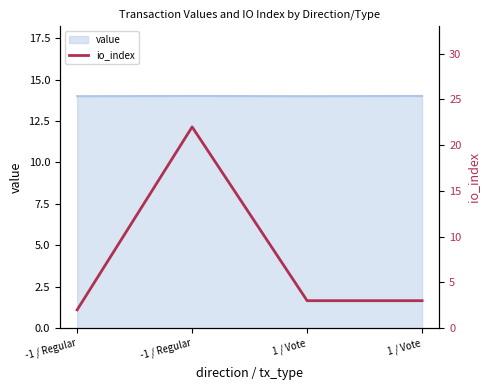

True or false: the data shows 2 at -1 / Regular.

True